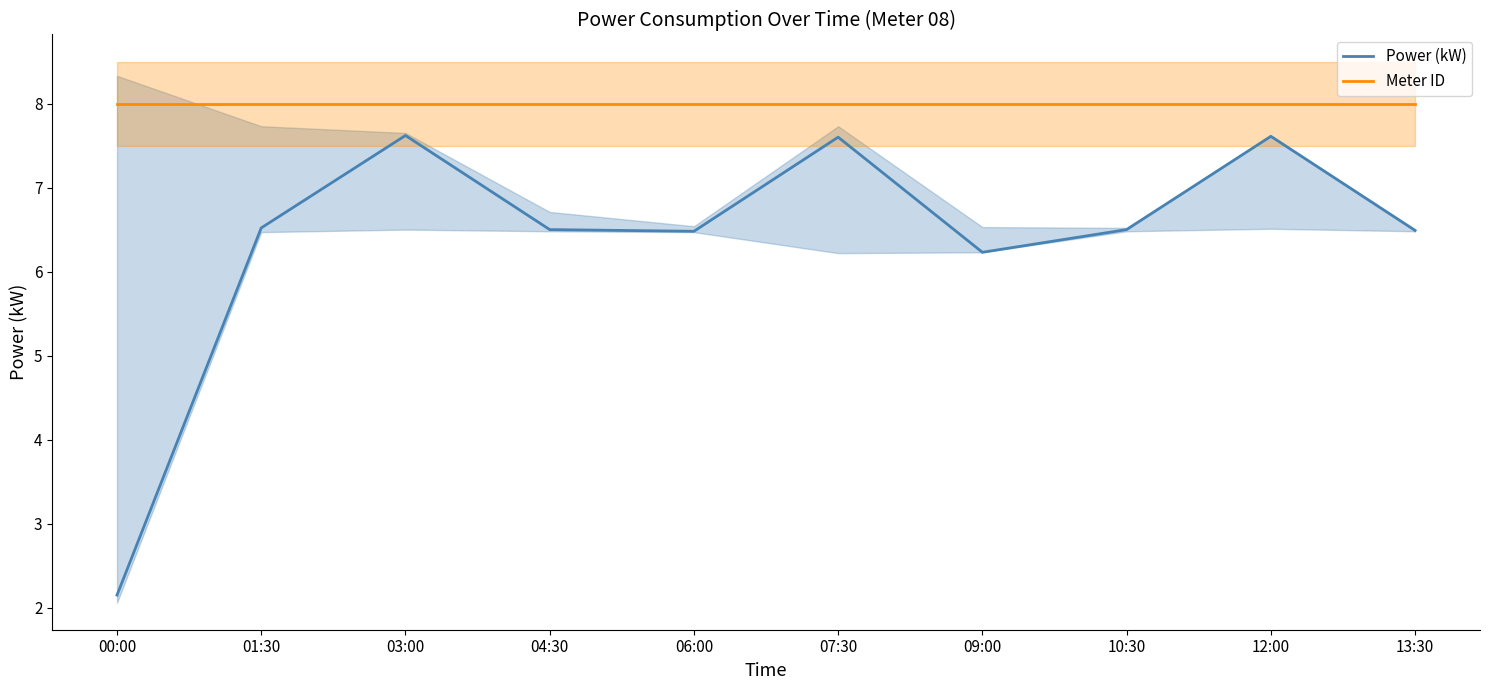

What is the value of the Meter ID point at the 5th from the left?

8.0